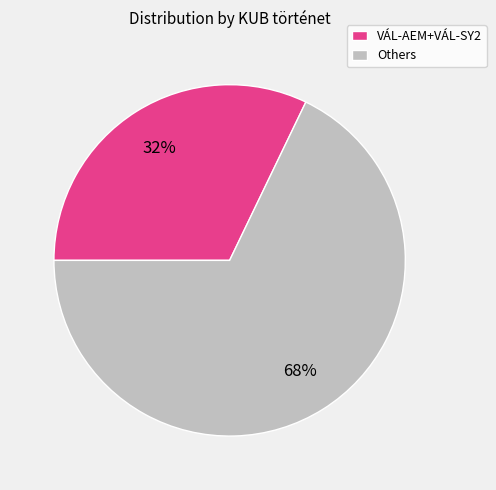

Combined, do Others and VÁL-AEM+VÁL-SY2 account for over 50%?

Yes